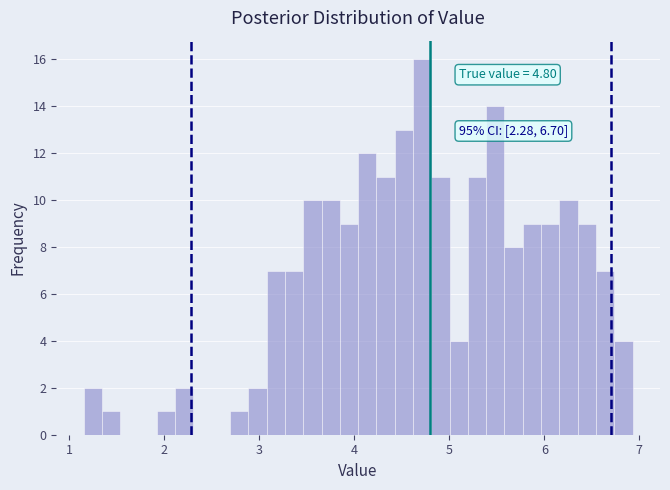

Around what value on the x-axis is the tallest bar? Give the approximate position of its centre, as read against the axis.

4.7